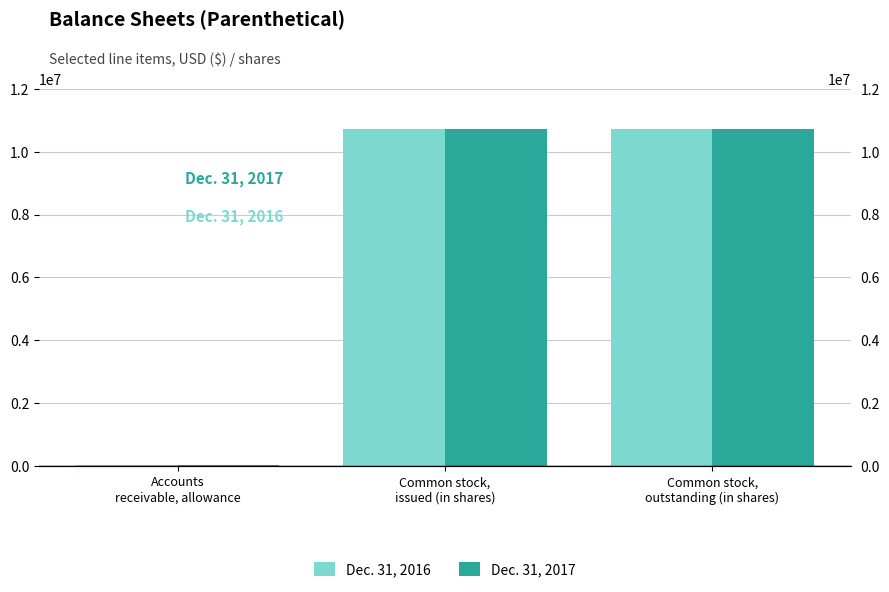

True or false: Dec. 31, 2016 has a value of 10722401 at Common stock,
outstanding (in shares).

True